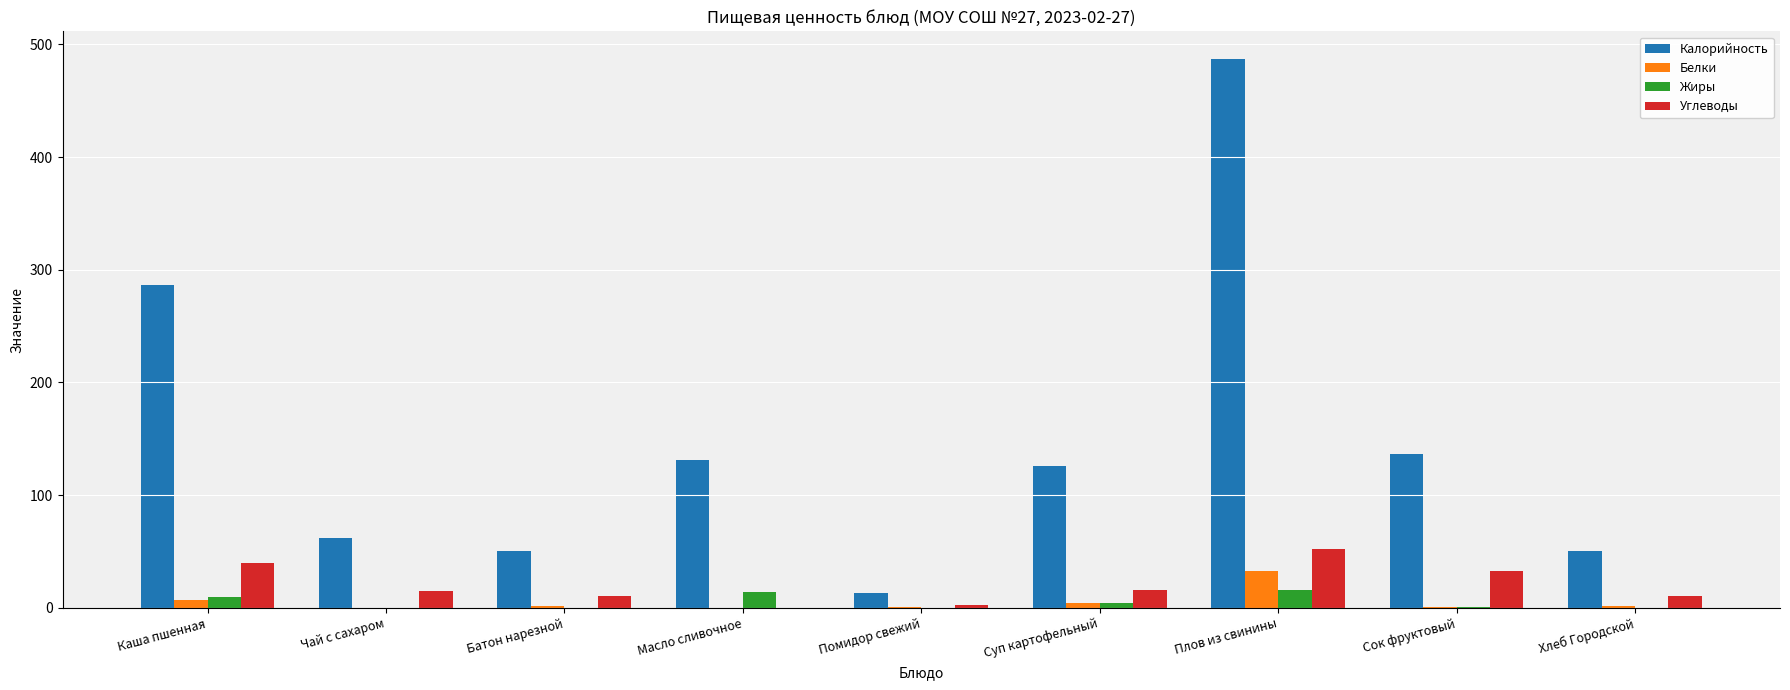

The value of Жиры at Плов из свинины is 16.2. True or false?

True